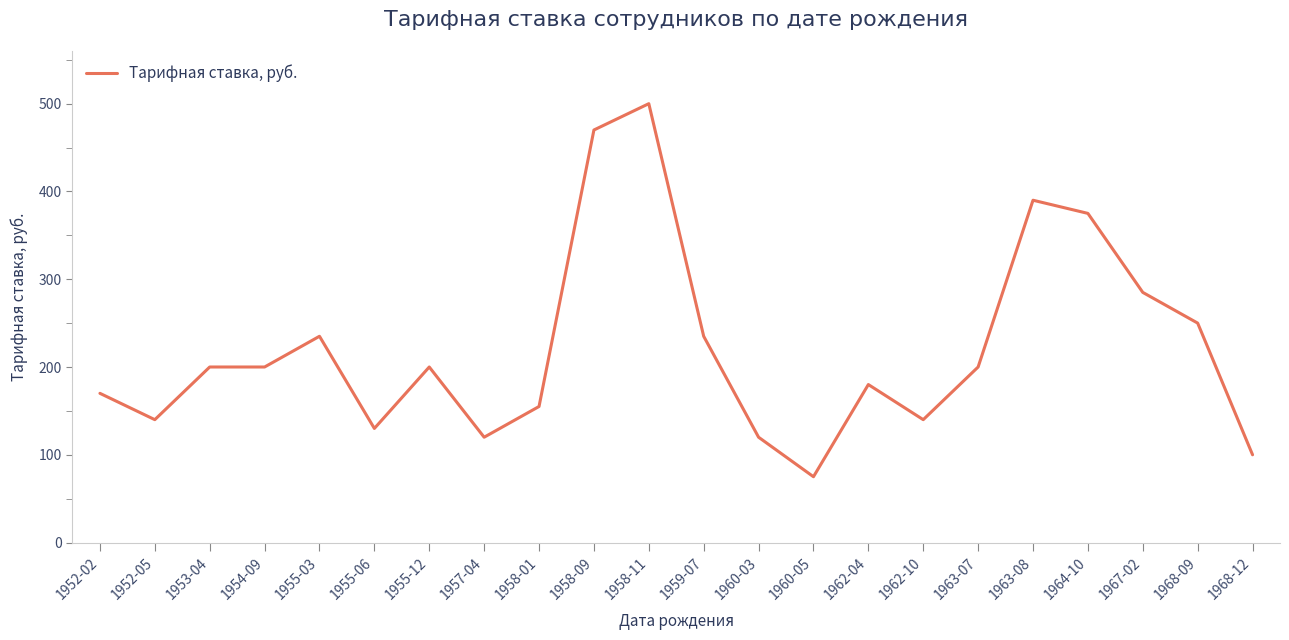

Is it true that the value at 1952-05 is 140.0?

True